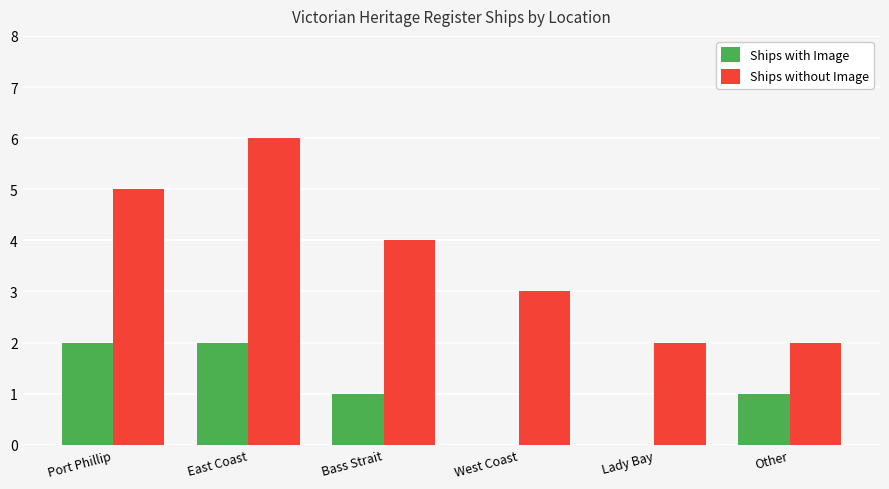

Which series has the largest total across all categories?

Ships without Image